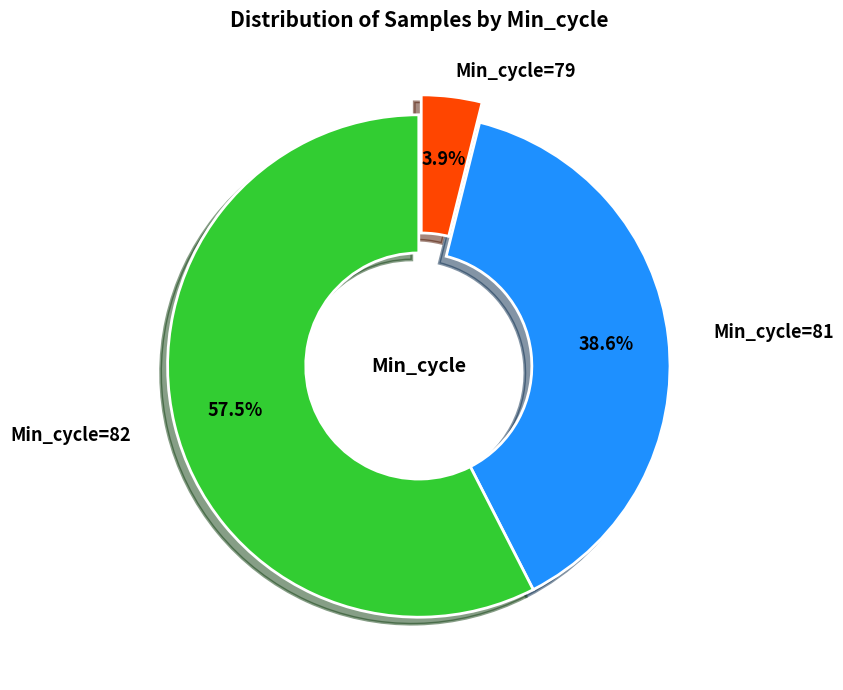

What is the largest slice in the pie chart?

Min_cycle=82